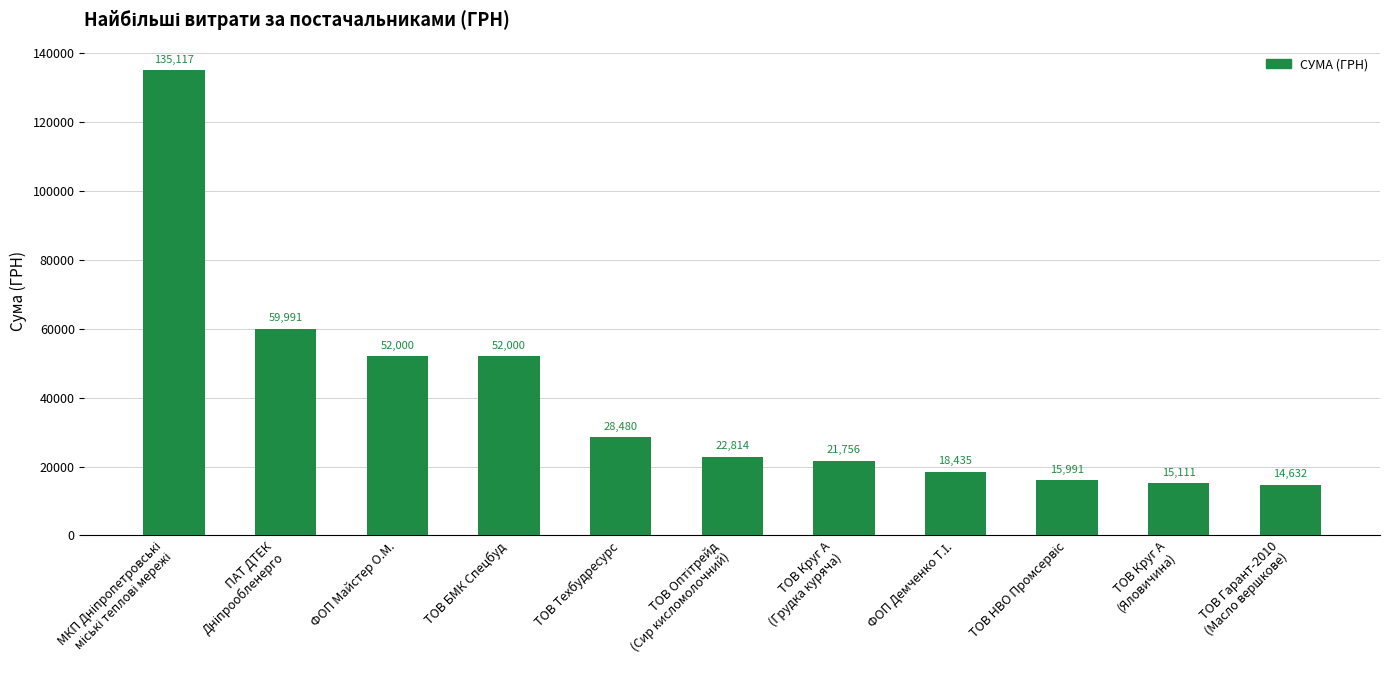

What is the maximum value shown in the chart?

135116.7